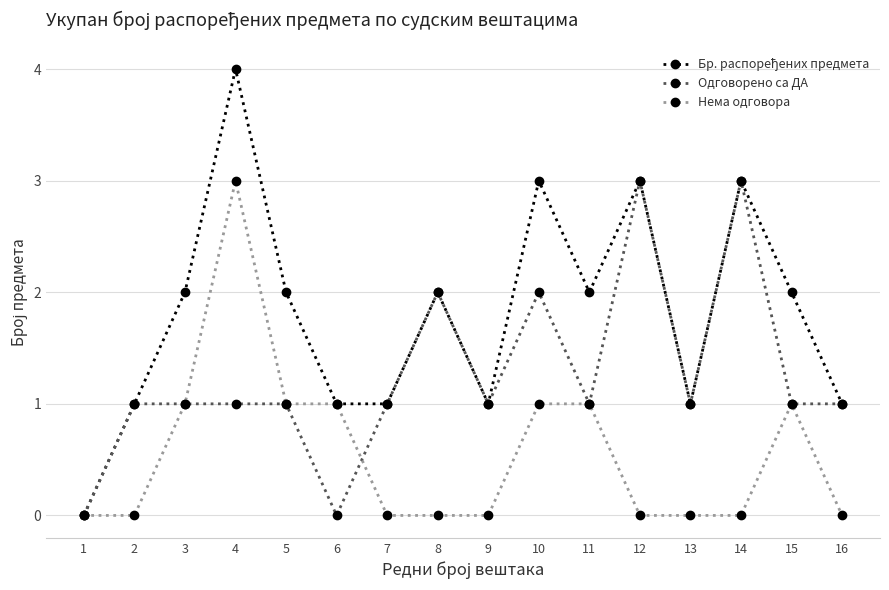

True or false: Нема одговора has more than 1 interior local peaks.

True